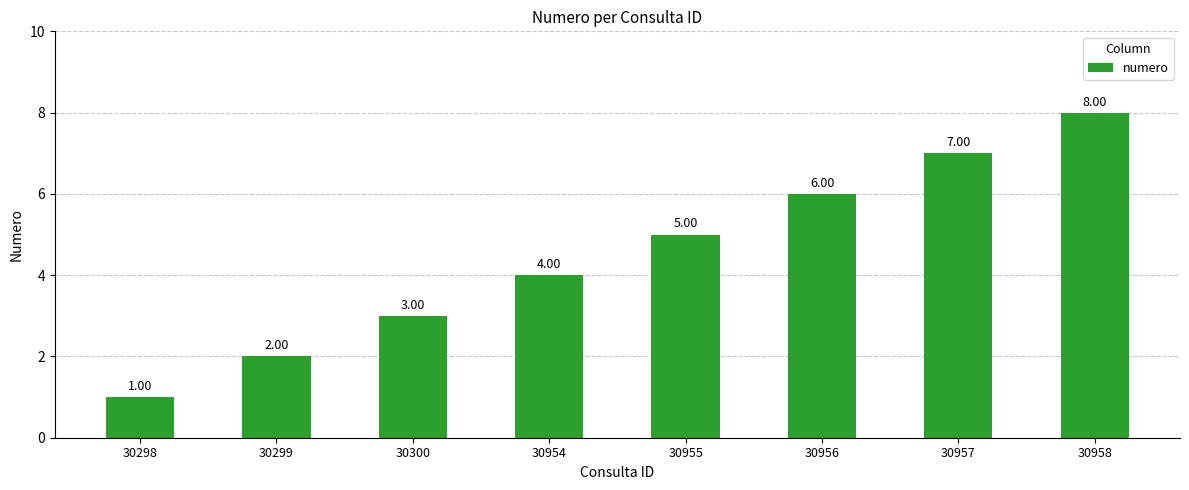

What is the value of the 6th bar from the left?

6